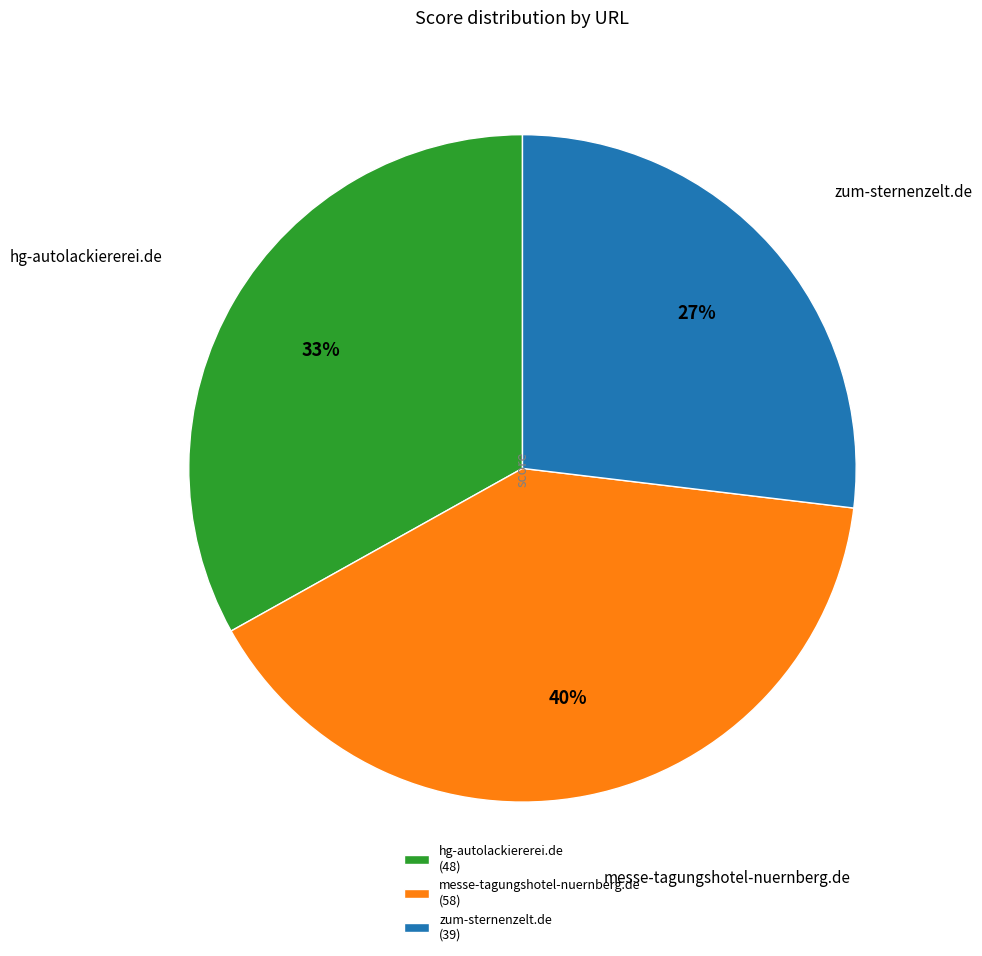

To the nearest percent, what is the average slice percentage?

33%